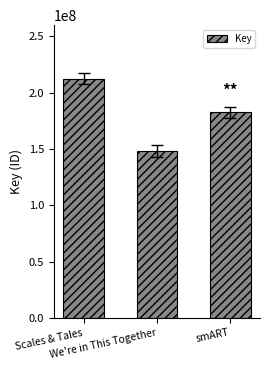

What position from the right is We're in This Together?

2